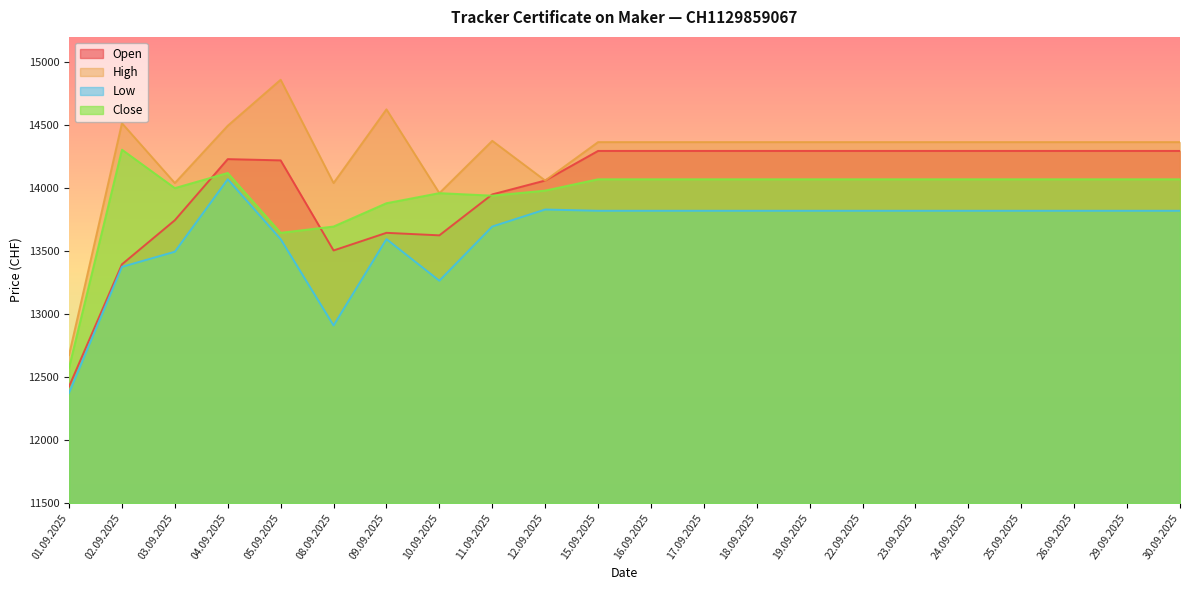

List the labels in order of Open value, largest first.

15.09.2025, 16.09.2025, 17.09.2025, 18.09.2025, 19.09.2025, 22.09.2025, 23.09.2025, 24.09.2025, 25.09.2025, 26.09.2025, 29.09.2025, 30.09.2025, 04.09.2025, 05.09.2025, 12.09.2025, 11.09.2025, 03.09.2025, 09.09.2025, 10.09.2025, 08.09.2025, 02.09.2025, 01.09.2025